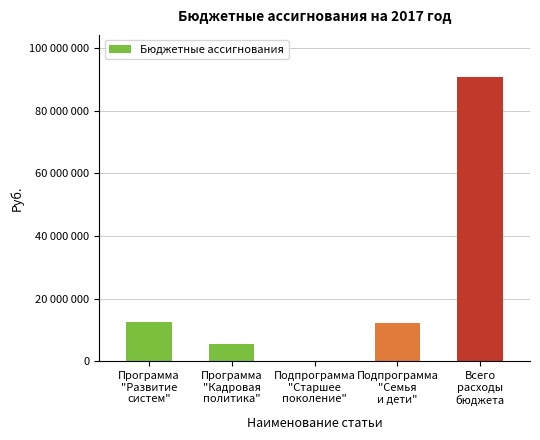

List the labels in order of value, largest first.

Всего
расходы
бюджета, Программа
"Развитие
систем", Подпрограмма
"Семья
и дети", Программа
"Кадровая
политика", Подпрограмма
"Старшее
поколение"